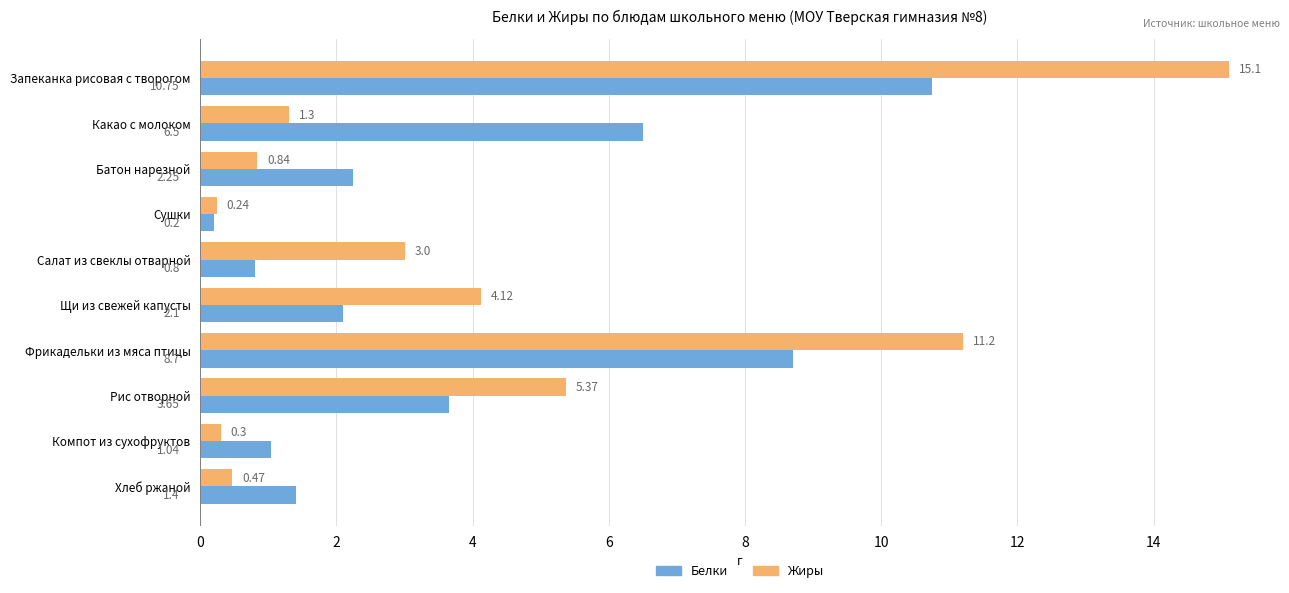

What are all the series names shown in the legend?

Белки, Жиры